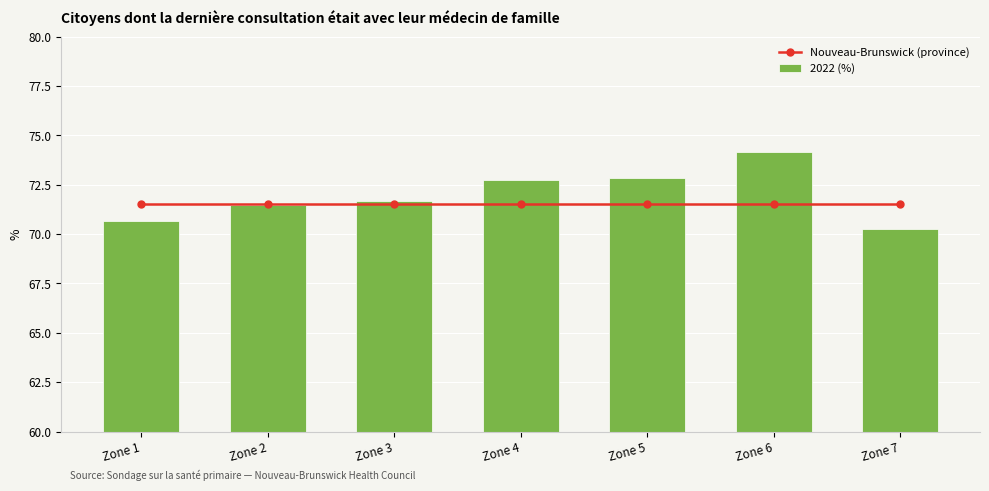

Does the chart contain stacked bars?

No